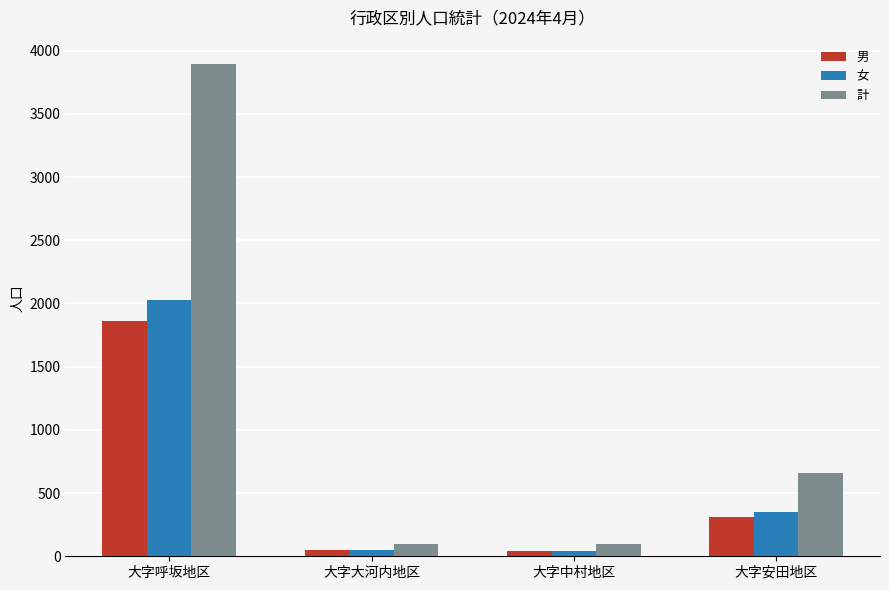

What is the sum of the 計 values at 大字呼坂地区 and 大字大河内地区?

3986